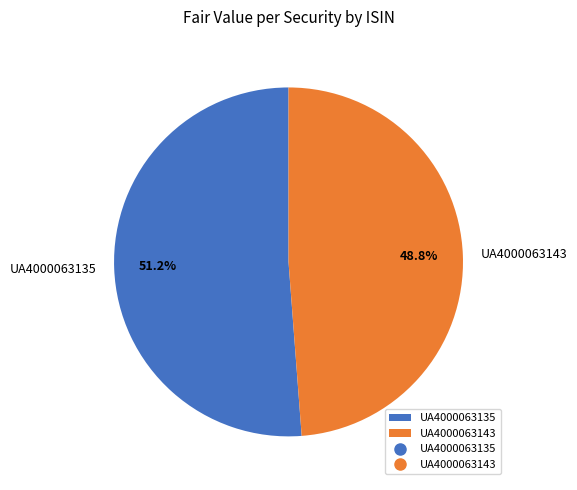

To the nearest percent, what is the difference between the largest and smallest slice percentages?

2%